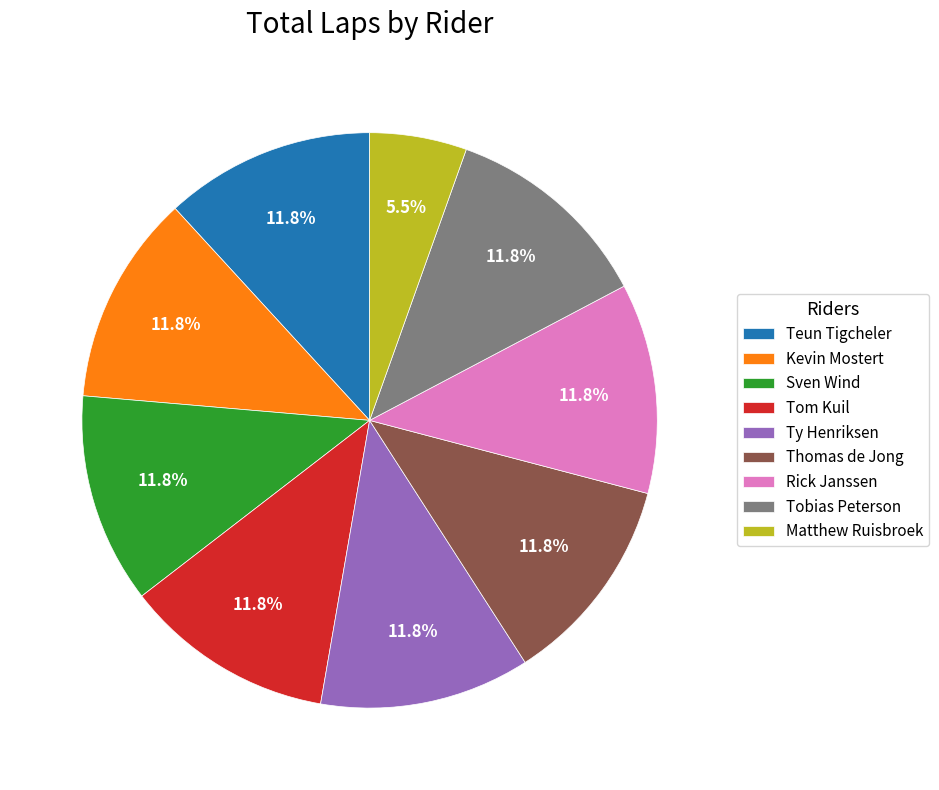

True or false: Tom Kuil accounts for 1% of the total.

False